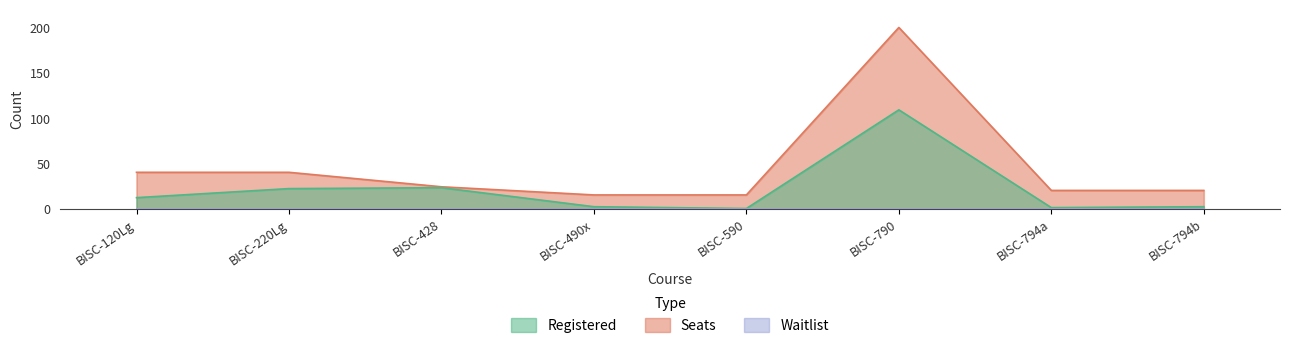

What is the difference between the Seats values at BISC-794b and BISC-790?

180